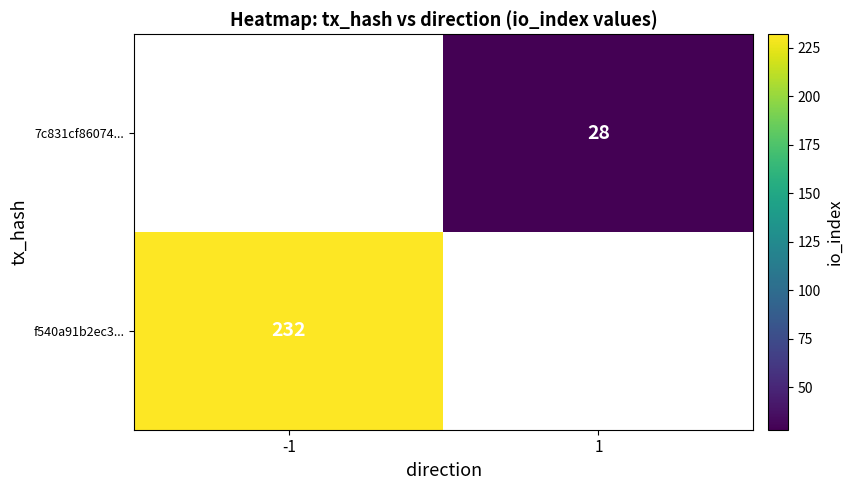

True or false: f540a91b2ec3... has a value of 146 at -1.

False